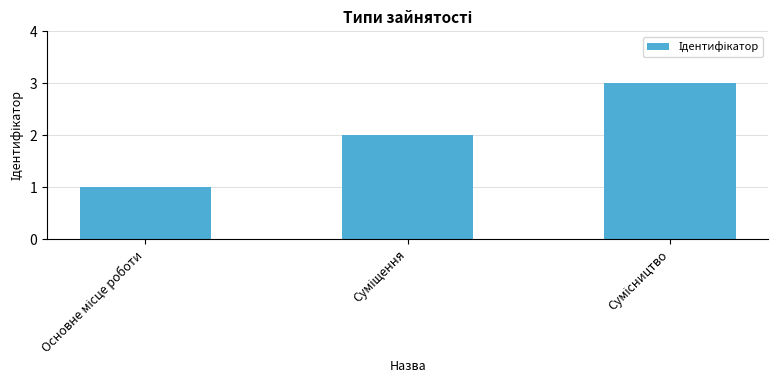

What is the difference between the second highest and minimum values?

1